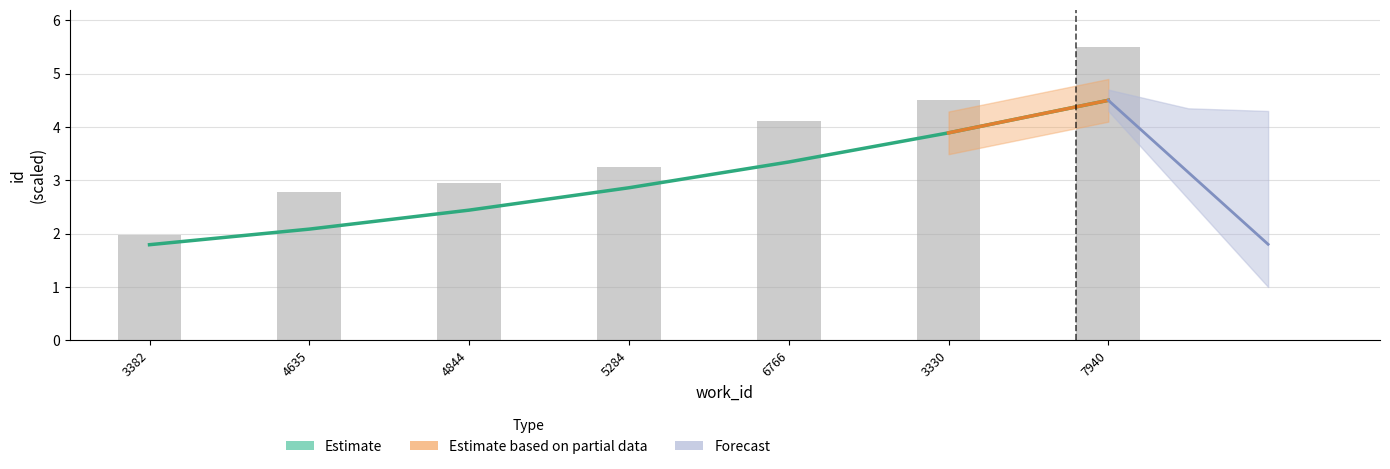

Which has a higher value, 5284 or 6766?

6766